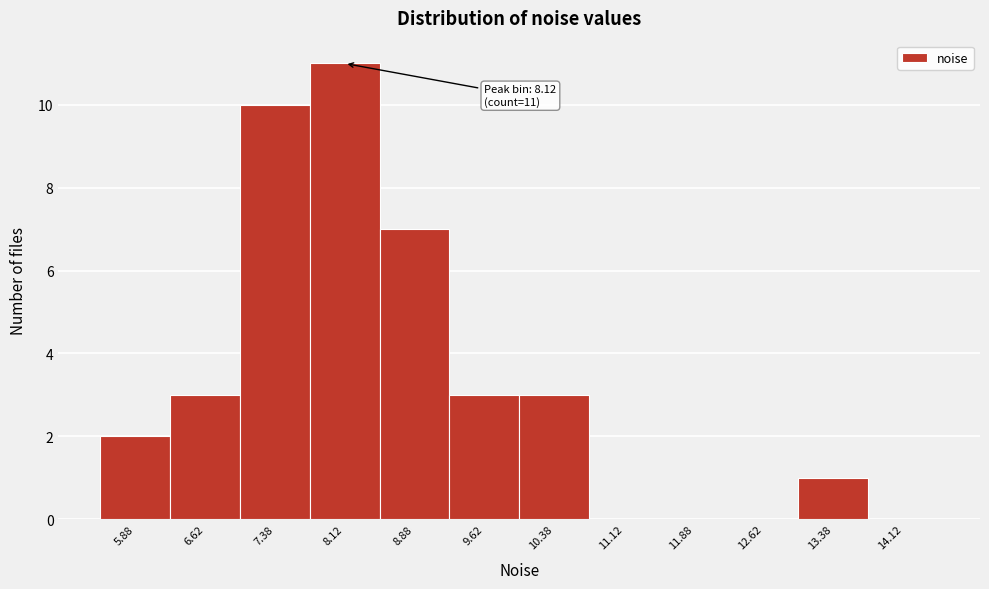

Over which range of the x-axis is the bar tallest?

7.75 to 8.50